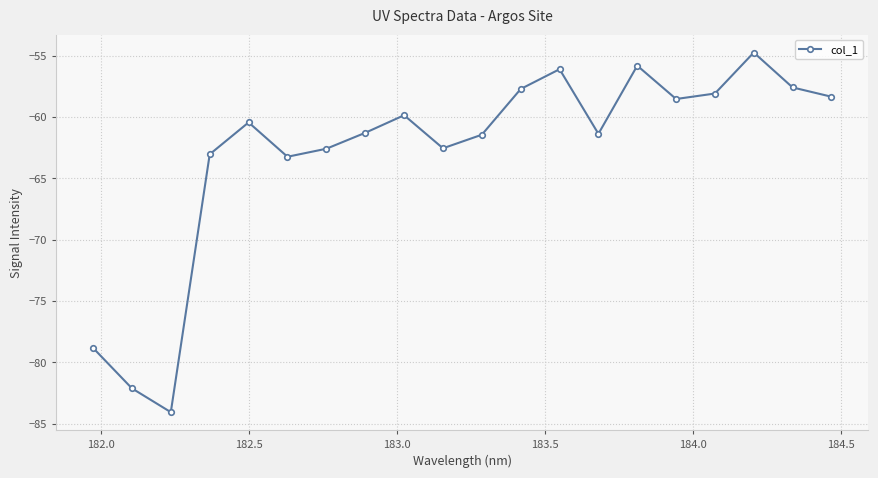

What is the value of the 13th point from the left?

-56.1